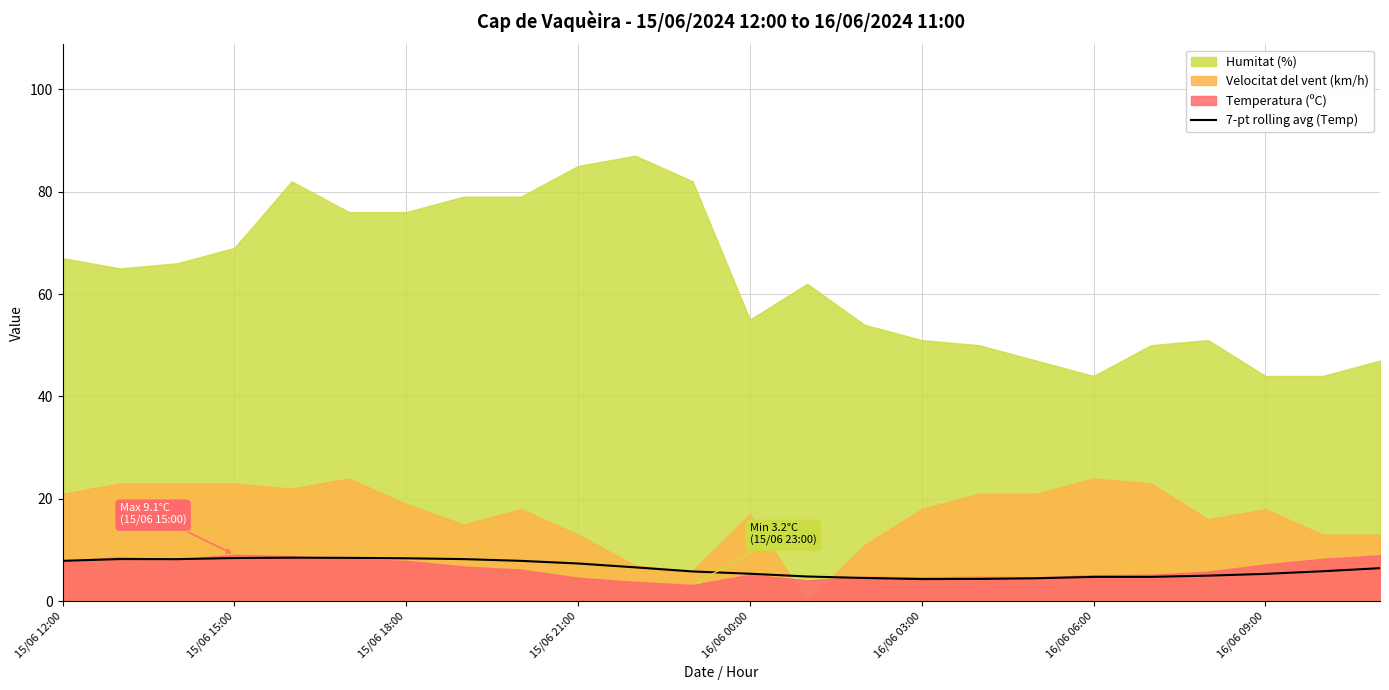

True or false: 7-pt rolling avg (Temp) has a value of 13.8 at 15/06 15:00.

False